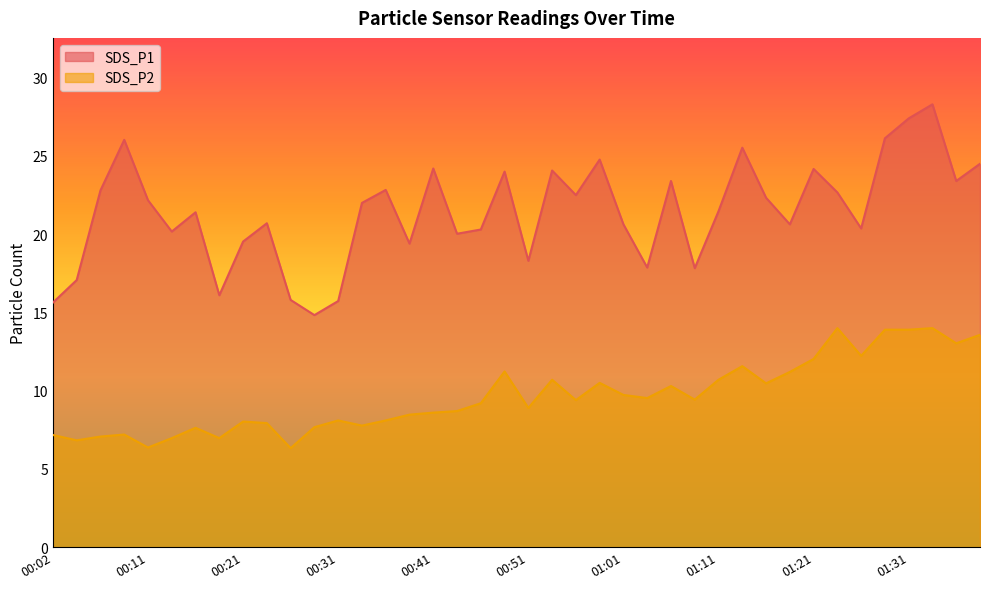

Reading left to right, extract all data points from this chart.

SDS_P1: 15.6	17.1	22.8	26.0	22.2	20.2	21.4	16.1	19.5	20.7	15.8	14.8	15.7	22.0	22.8	19.4	24.2	20.0	20.3	24.0	18.3	24.1	22.5	24.8	20.6	17.9	23.4	17.8	21.5	25.5	22.3	20.6	24.2	22.7	20.4	26.1	27.4	28.3	23.4	24.5
SDS_P2: 7.2	6.8	7.1	7.2	6.4	7.0	7.6	7.0	8.0	7.9	6.3	7.7	8.1	7.8	8.1	8.5	8.6	8.7	9.2	11.2	8.9	10.7	9.4	10.5	9.7	9.5	10.3	9.4	10.7	11.6	10.5	11.2	12.0	14.0	12.2	13.9	13.9	14.0	13.0	13.6